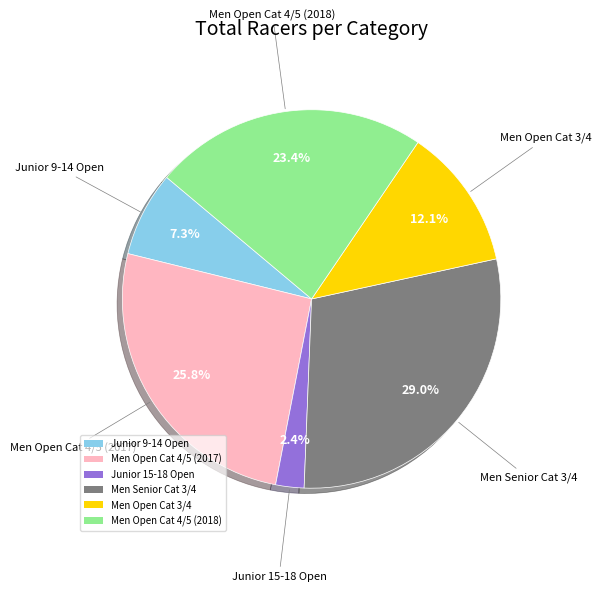

What percentage do Men Open Cat 4/5 (2017) and Junior 9-14 Open together represent?

33.1%